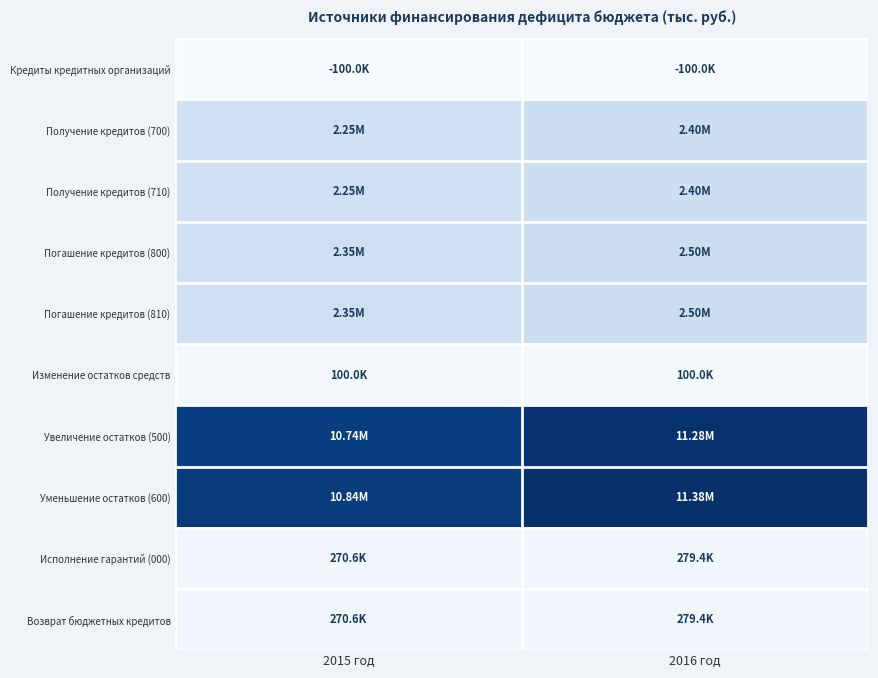

Reading left to right, list all the values displayed in this chart.

Кредиты кредитных организаций: 2015 год=-100000.0	2016 год=-100000.0
Получение кредитов (700): 2015 год=2250000.0	2016 год=2400000.0
Получение кредитов (710): 2015 год=2250000.0	2016 год=2400000.0
Погашение кредитов (800): 2015 год=2350000.0	2016 год=2500000.0
Погашение кредитов (810): 2015 год=2350000.0	2016 год=2500000.0
Изменение остатков средств: 2015 год=100000.0	2016 год=100000.0
Увеличение остатков (500): 2015 год=10739827.5	2016 год=11284801.7
Уменьшение остатков (600): 2015 год=10839827.5	2016 год=11384801.7
Исполнение гарантий (000): 2015 год=270637.5	2016 год=279370.5
Возврат бюджетных кредитов: 2015 год=270637.5	2016 год=279370.5